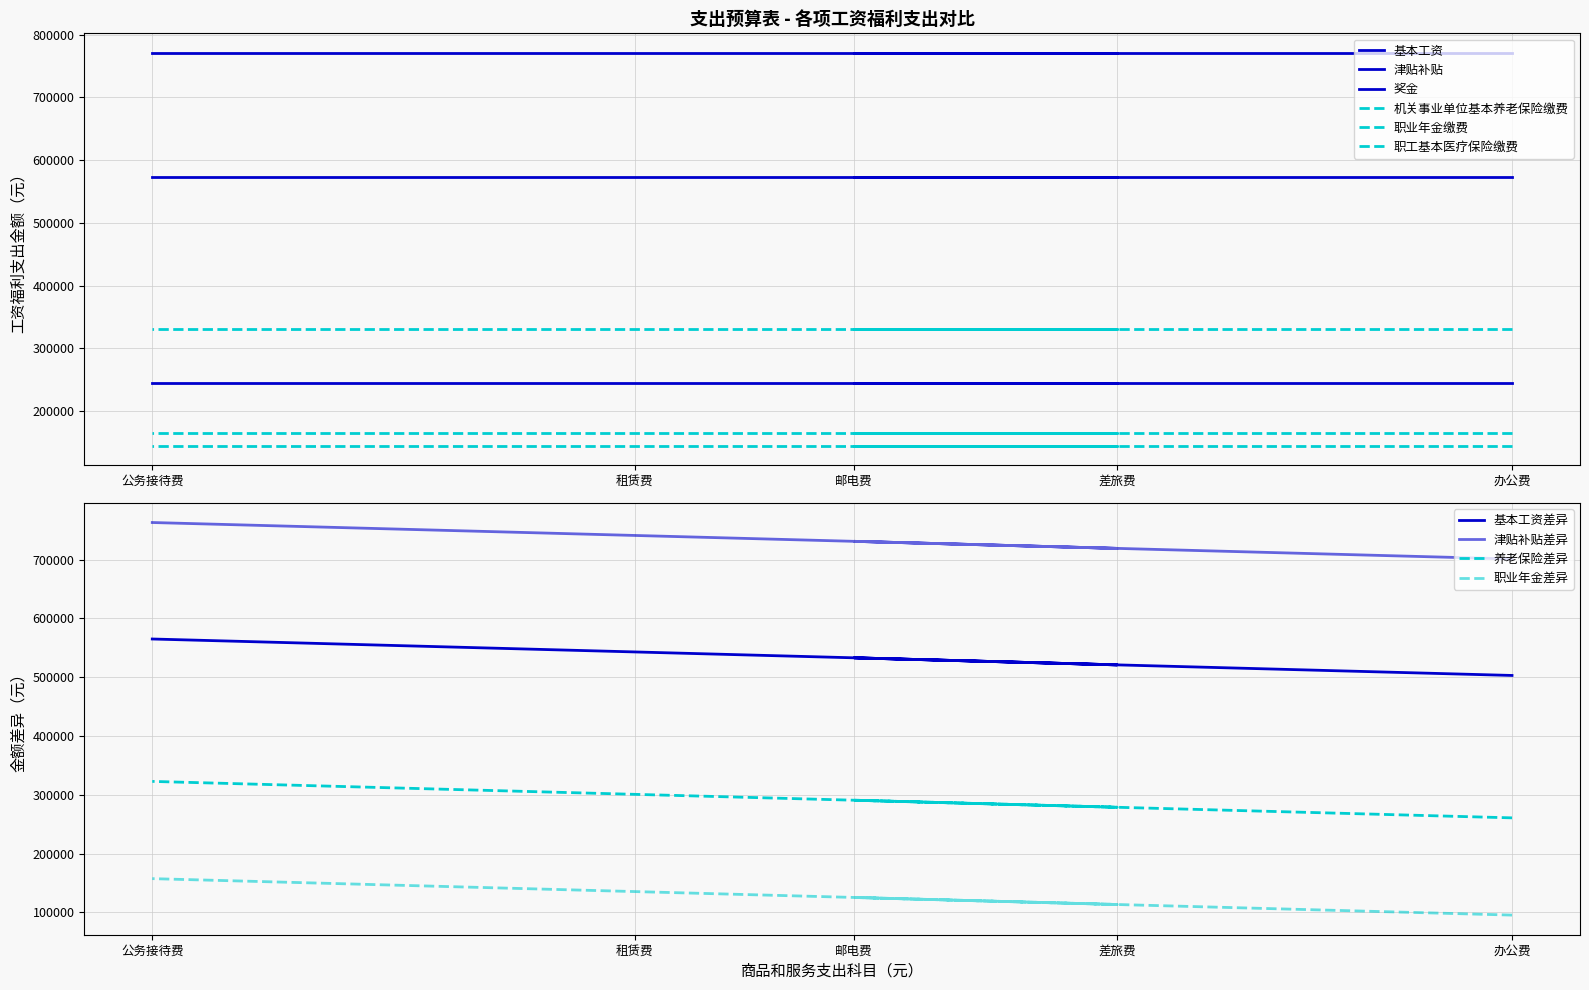

How many distinct data groups are displayed?

6